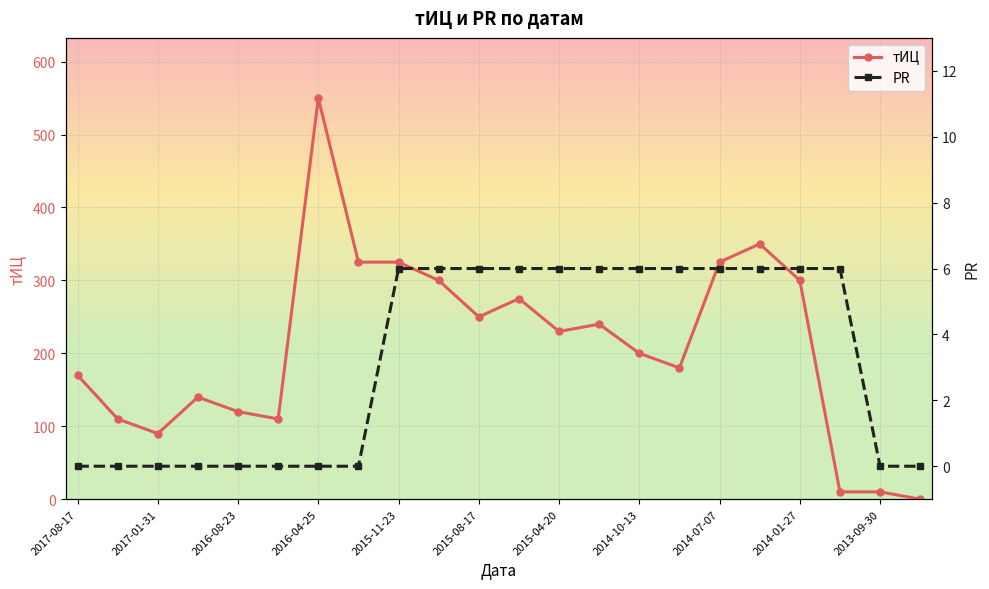

The value of тИЦ at 2017-08-17 is 295. True or false?

False